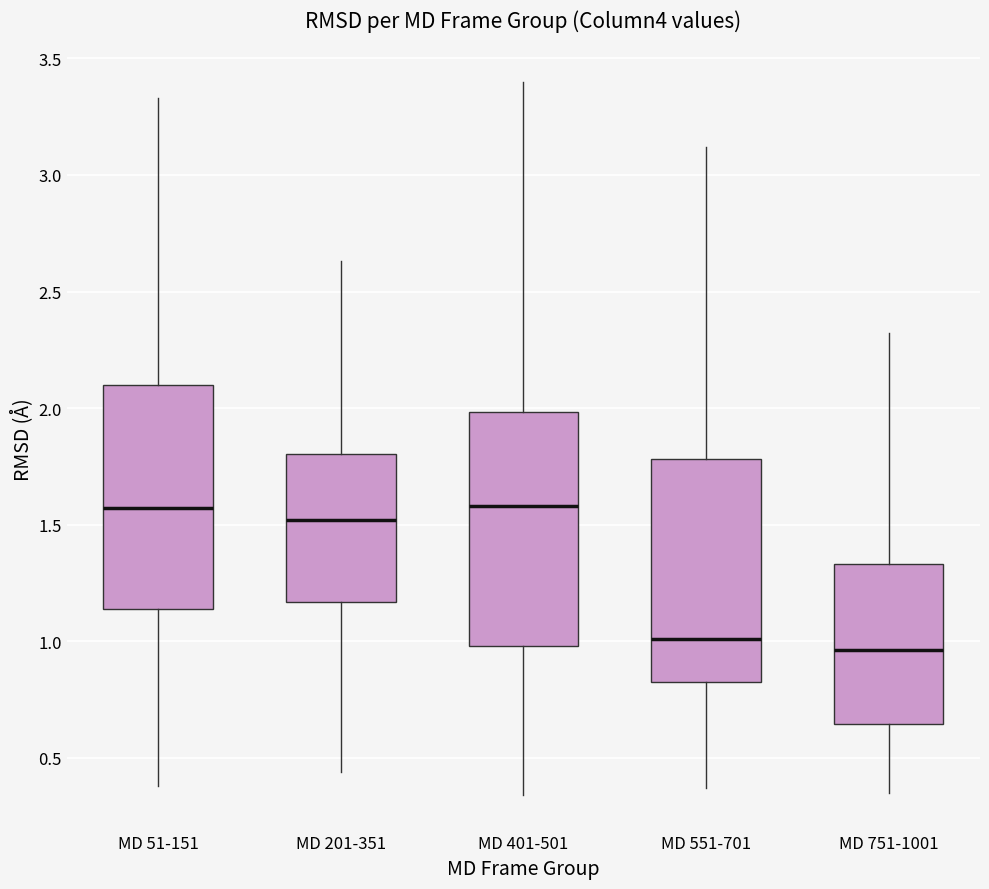

Reading left to right, transcribe this box plot: for each box, give where its median line is, the range the box spans, and where its two whiskers end, as read against the y-axis. The values are not printed on the chart, so give them approximately, as read against the axis.

MD 51-151: median 1.55, box 1.15 to 2.10, whiskers 0.40 to 3.35
MD 201-351: median 1.50, box 1.15 to 1.80, whiskers 0.45 to 2.65
MD 401-501: median 1.60, box 1.00 to 2.00, whiskers 0.35 to 3.40
MD 551-701: median 1.00, box 0.85 to 1.80, whiskers 0.35 to 3.10
MD 751-1001: median 0.95, box 0.65 to 1.35, whiskers 0.35 to 2.30